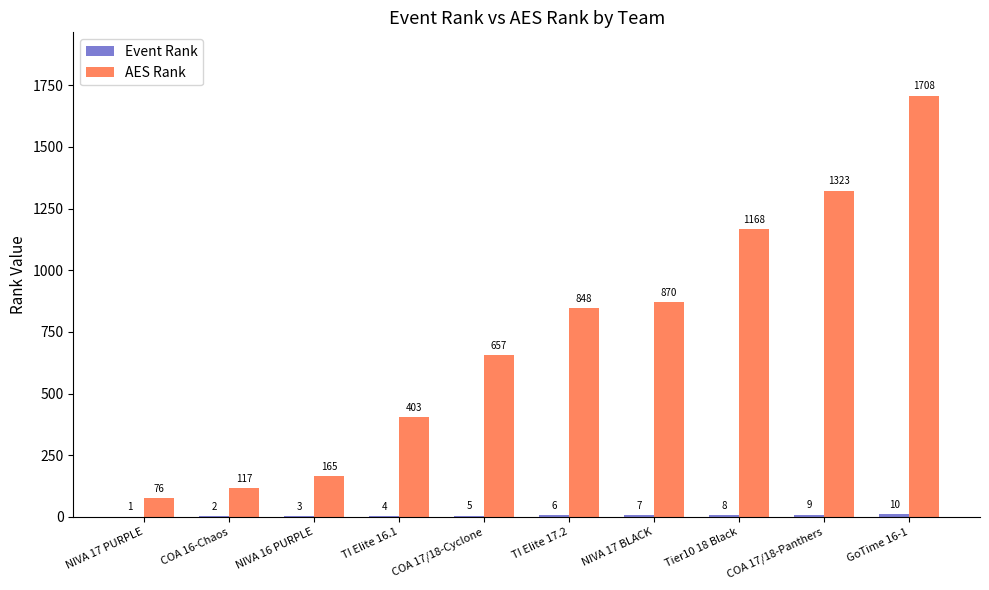

How many groups of bars are there?

10